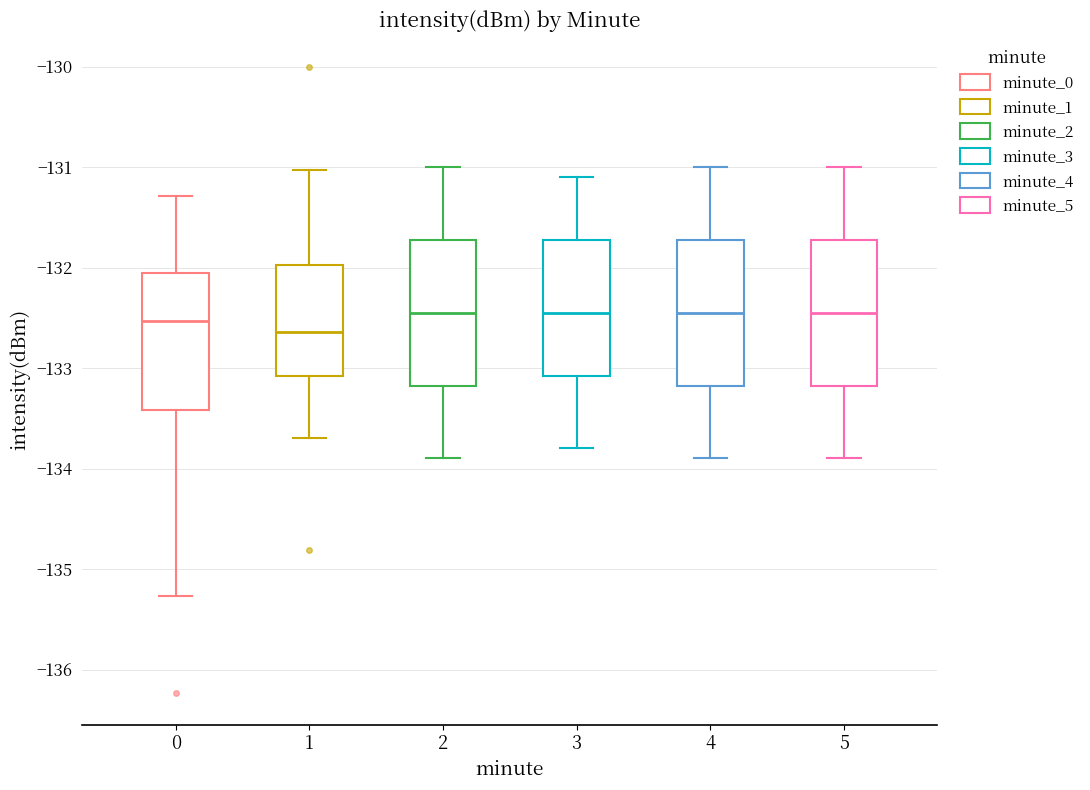

Where does the median line of the box at x = 0 sit on the y-axis? The values are not printed on the chart, so give them approximately, as read against the axis.

-132.5